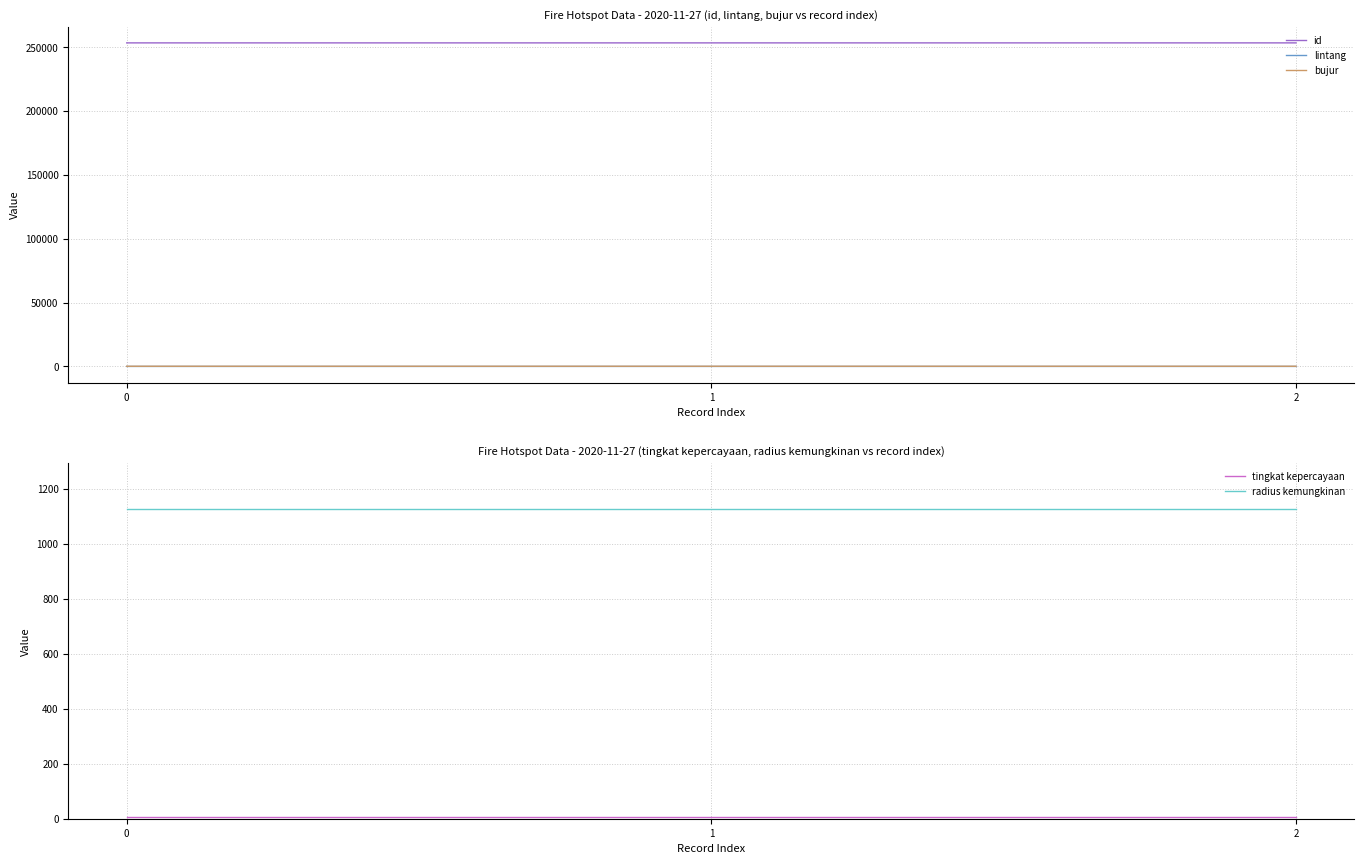

What is the value of the lintang point at the 3rd from the left?

-2.7